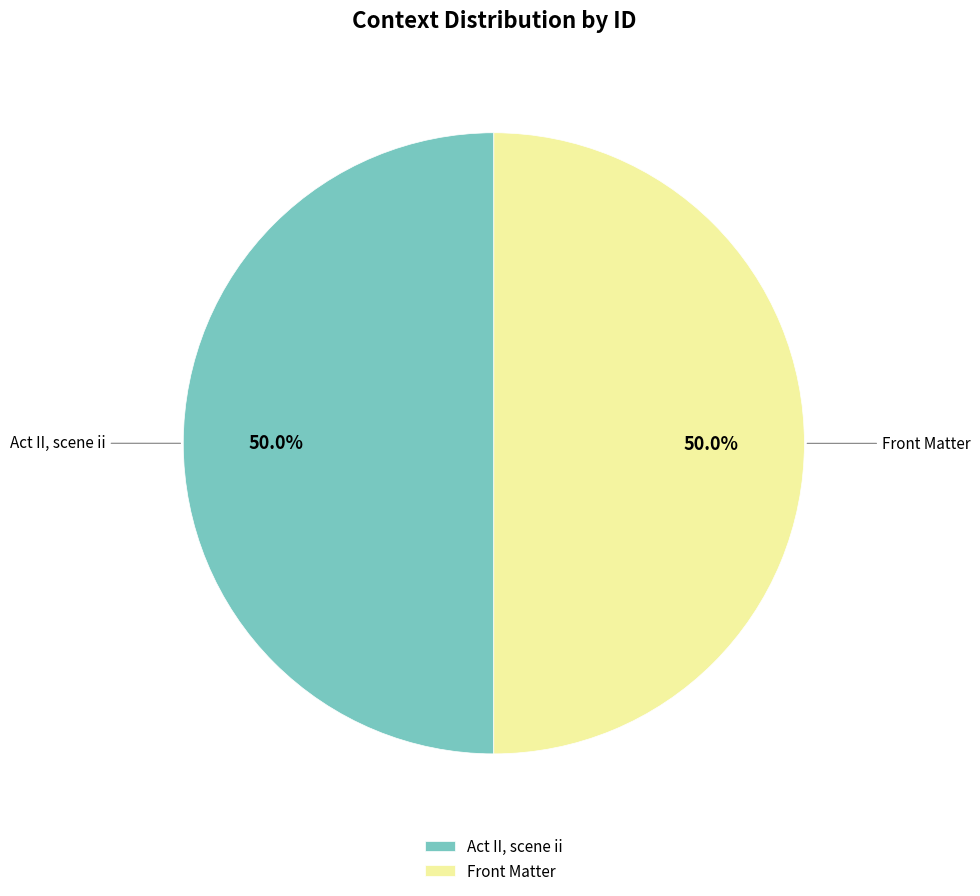

To the nearest percent, what is the combined percentage of Front Matter and Act II, scene ii?

100%